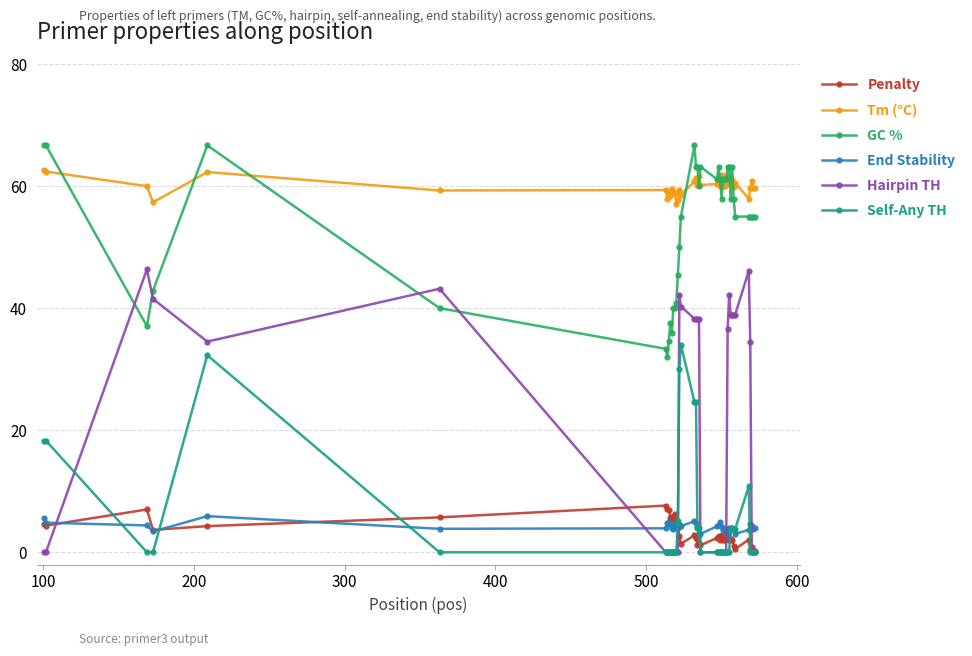

True or false: Tm (°C) has more than 1 interior local peaks.

True